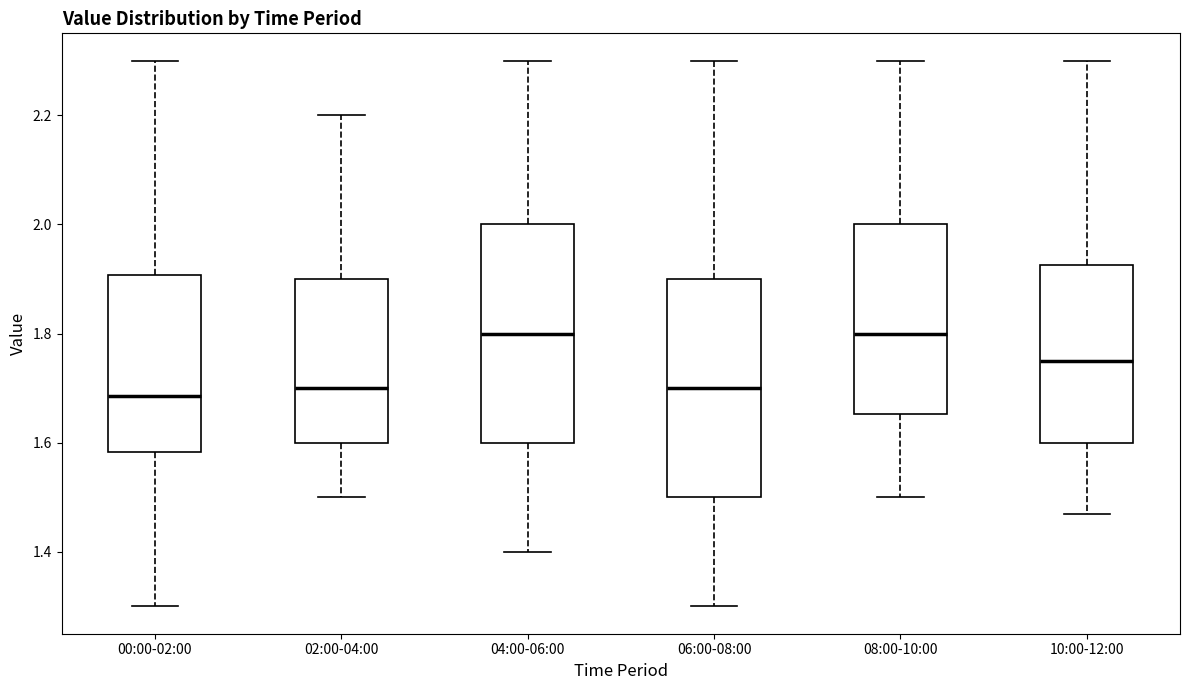

Where does the median line of the box for 04:00-06:00 sit on the y-axis? The values are not printed on the chart, so give them approximately, as read against the axis.

1.80